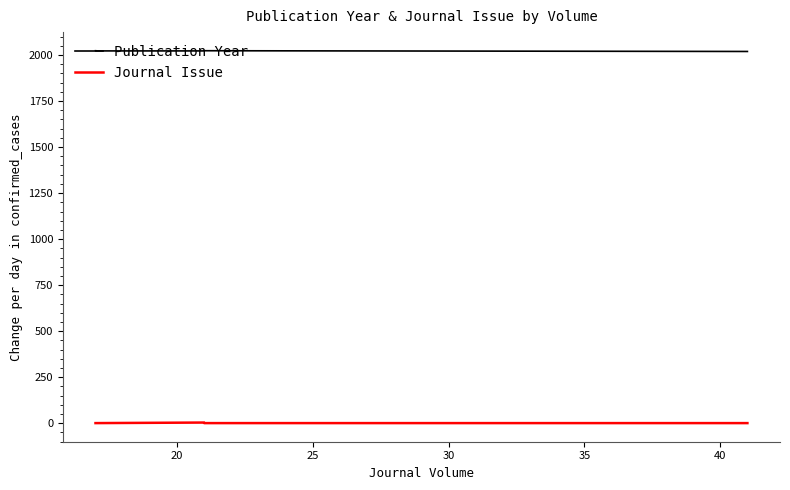

What is the approximate value of Journal Issue at 35?

1